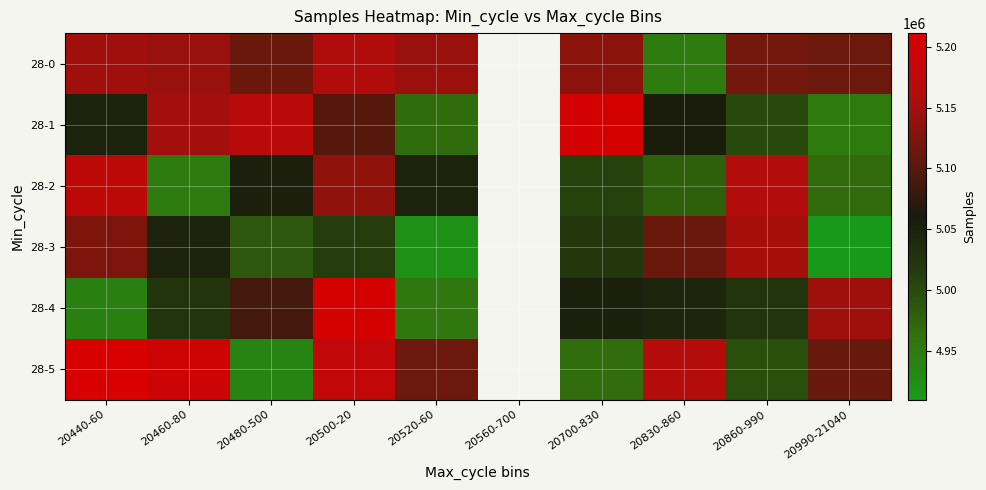

How many data points in 28-1 are less than 5100258?

5